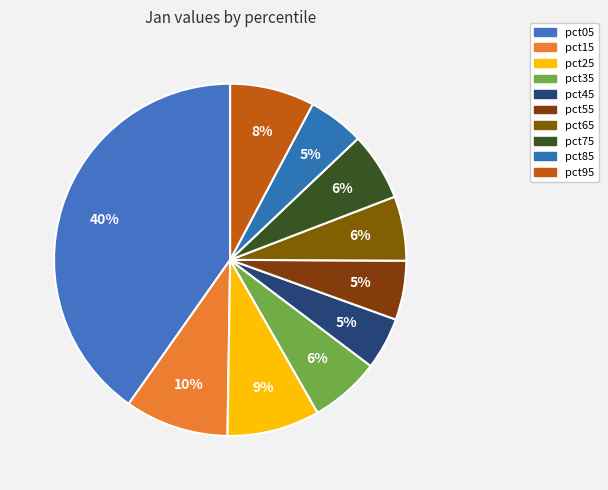

Which slice is the smallest?

pct45